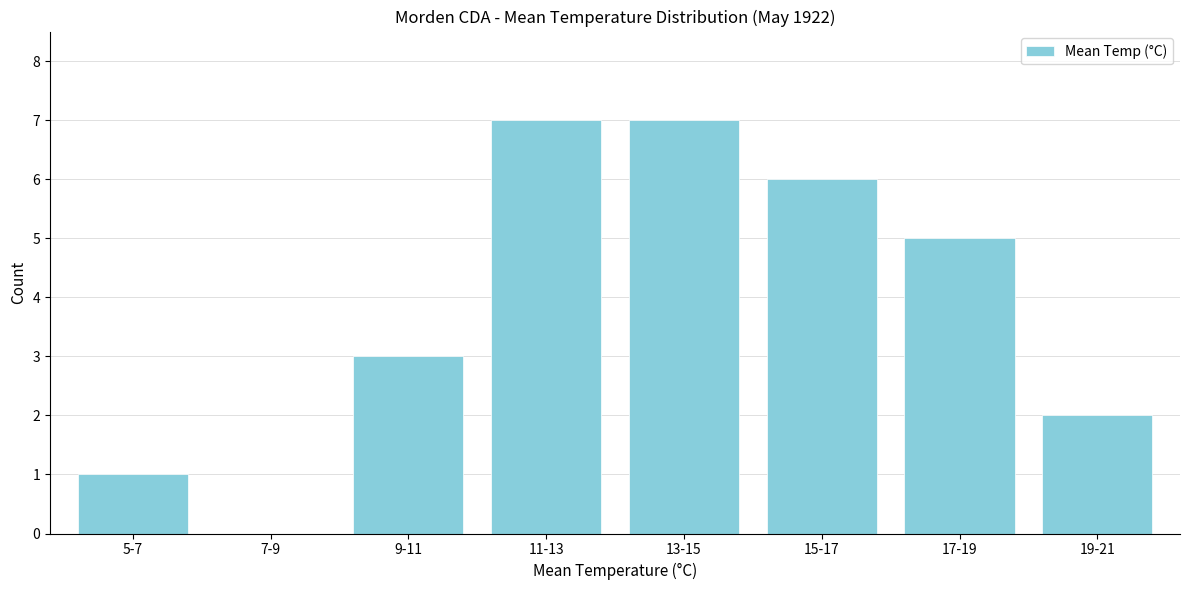

Reading left to right, extract all data points from this chart.

5-7=1	7-9=0	9-11=3	11-13=7	13-15=7	15-17=6	17-19=5	19-21=2